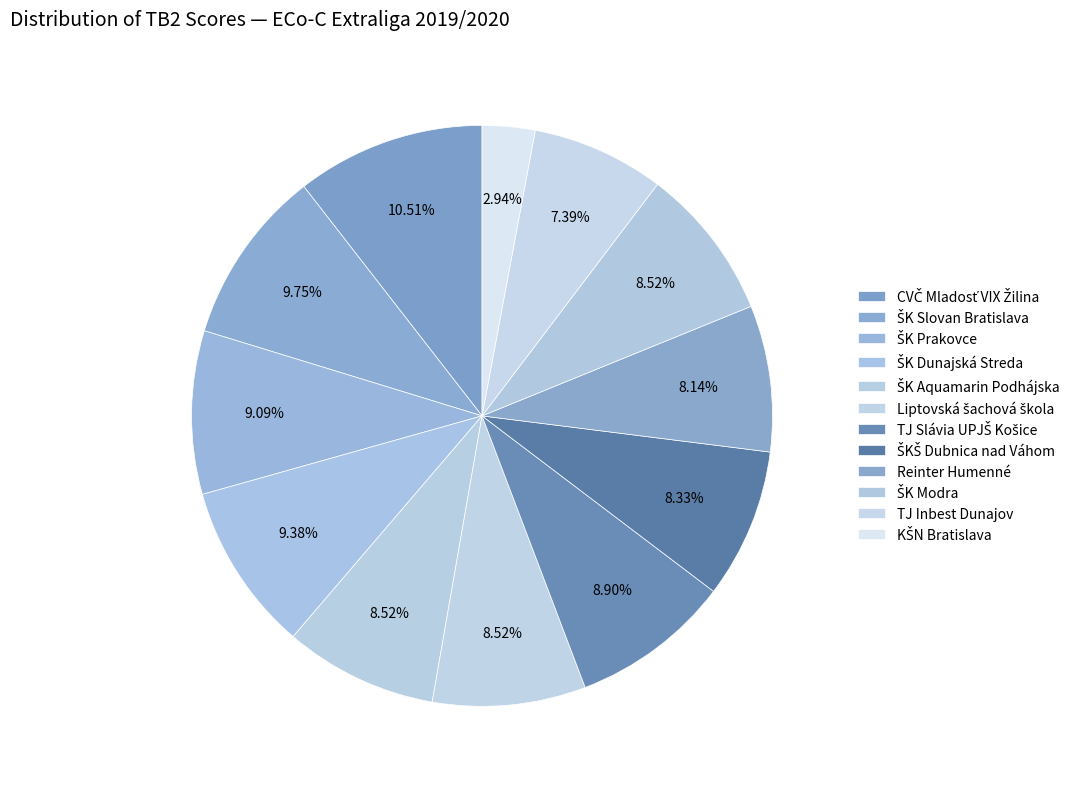

Count the number of slices in the pie.

12